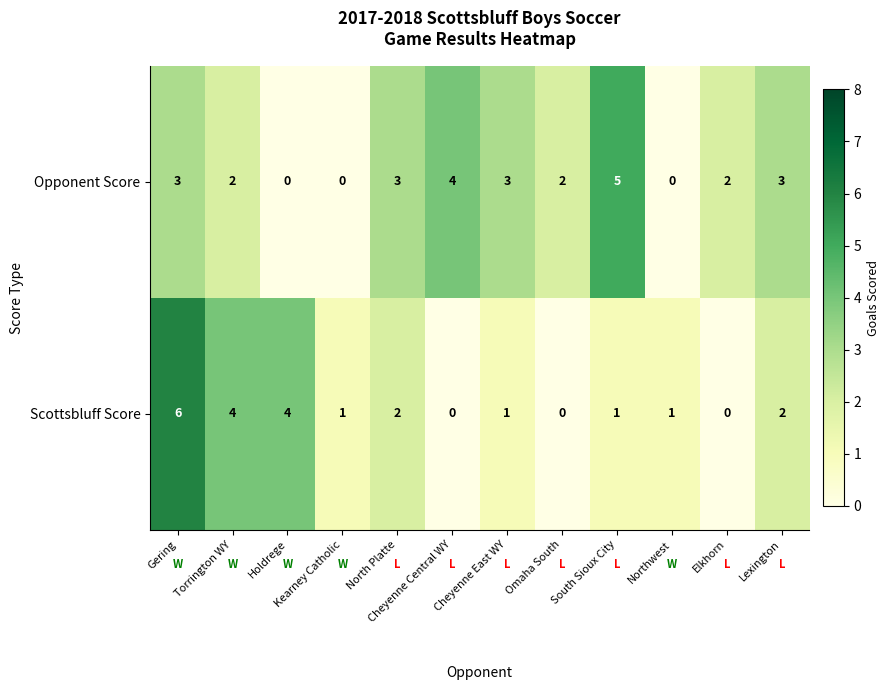

How many data points in Scottsbluff Score are less than 1?

3